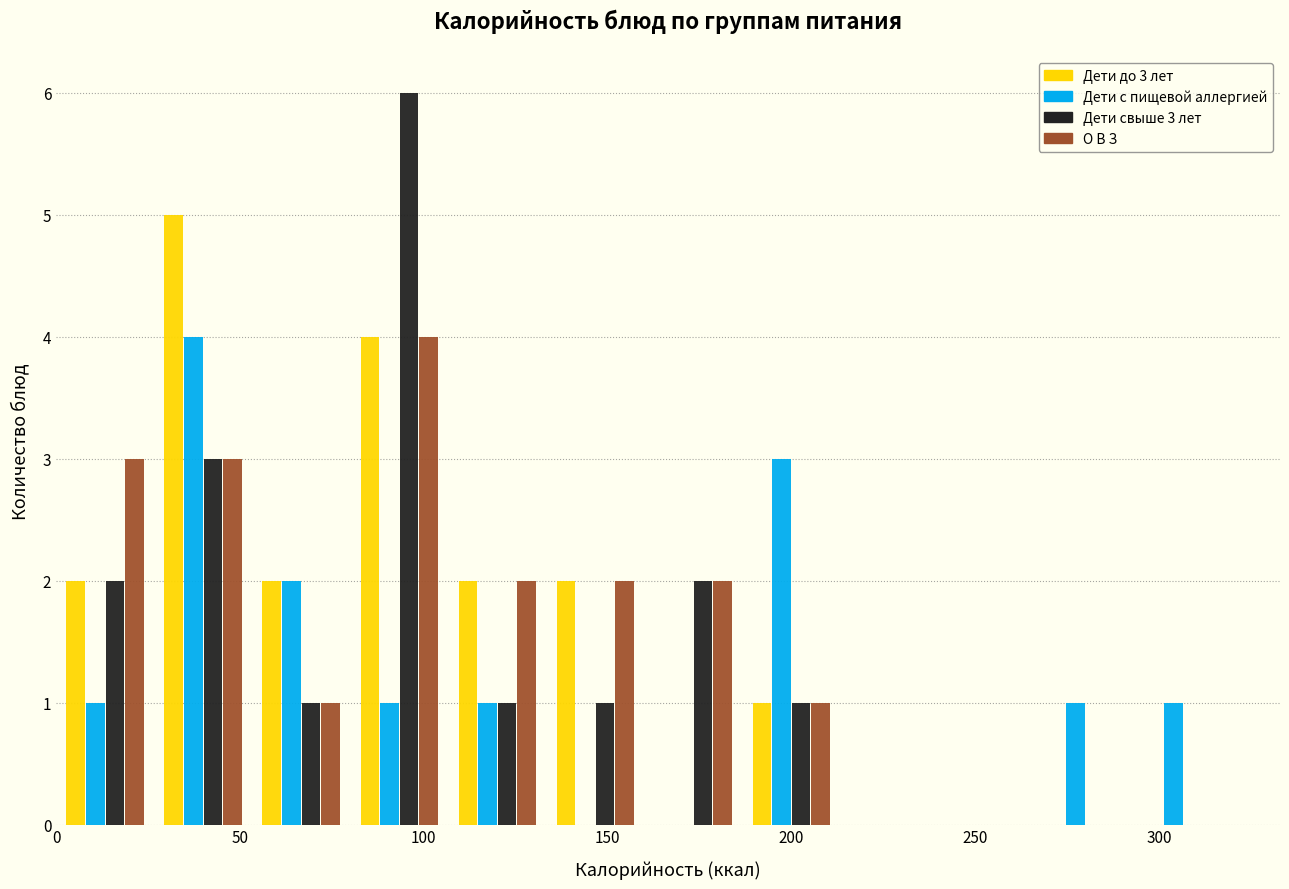

In the Дети свыше 3 лет series, which range on the x-axis has the tallest bar?

80 to 105